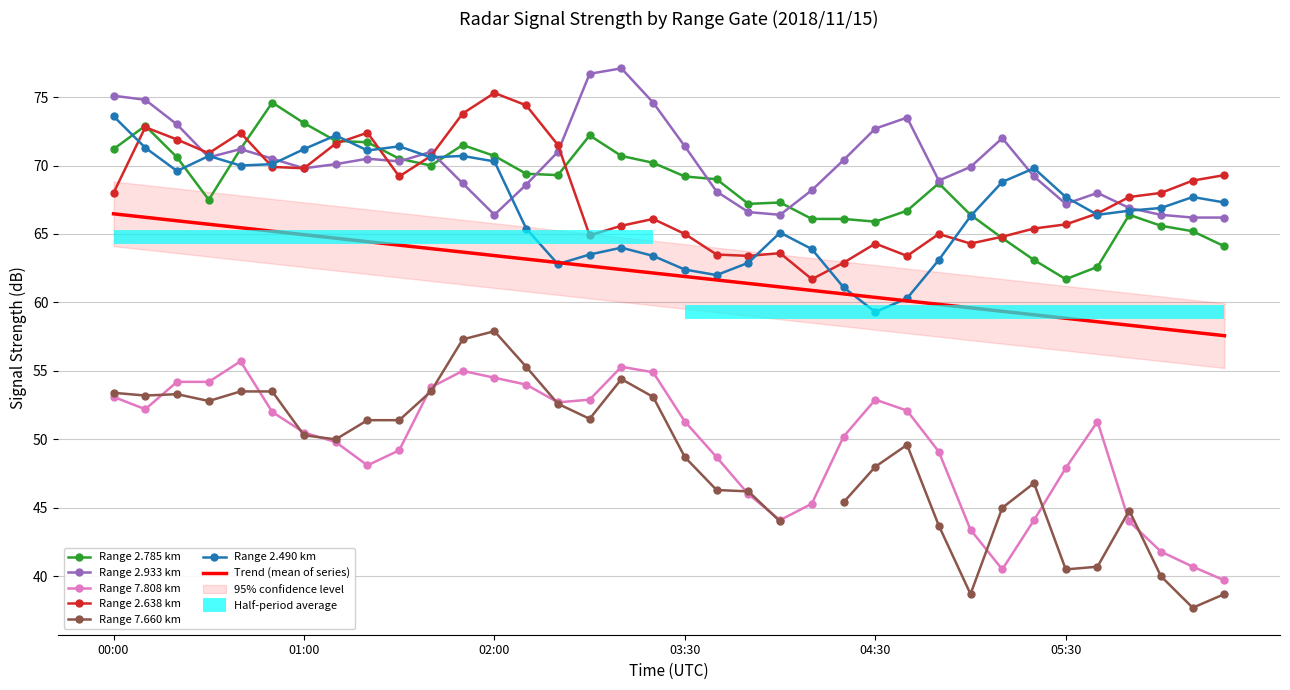

At which category does the chart reach its minimum across all series?

2018/11/15 06:30